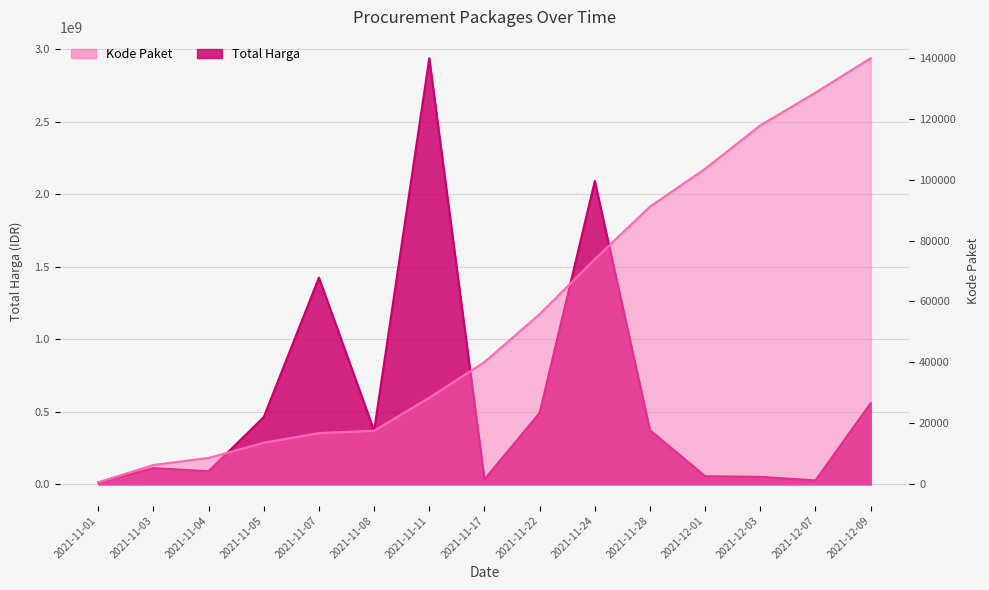

True or false: Total Harga has more than 1 interior local peaks.

True